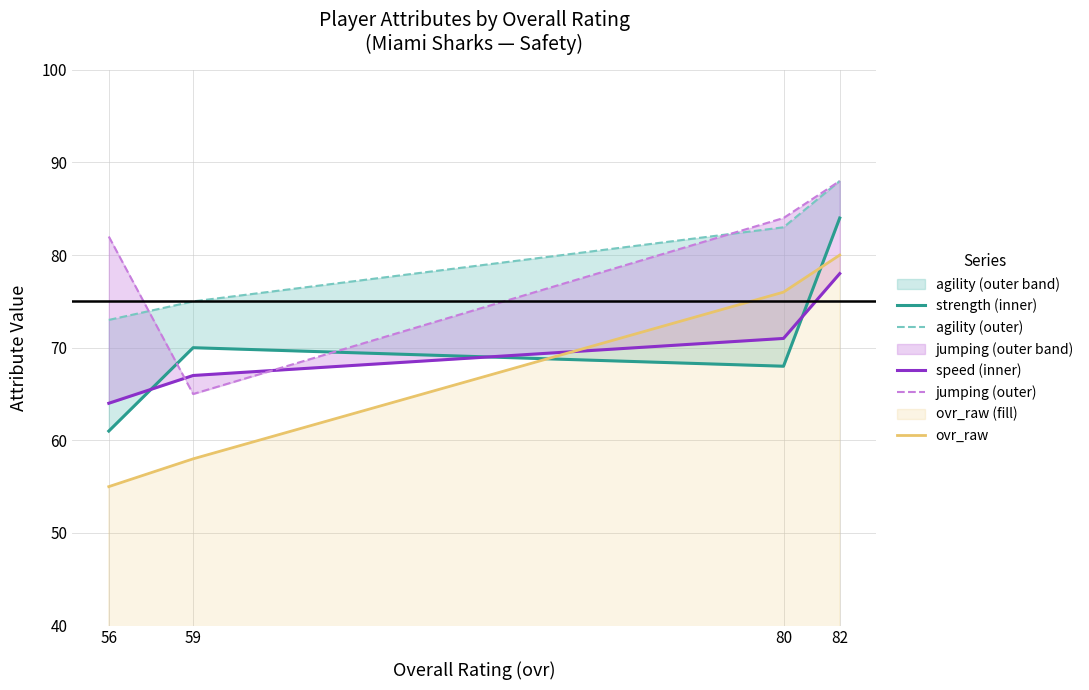

At which label does jumping (outer) first exceed 84?

82